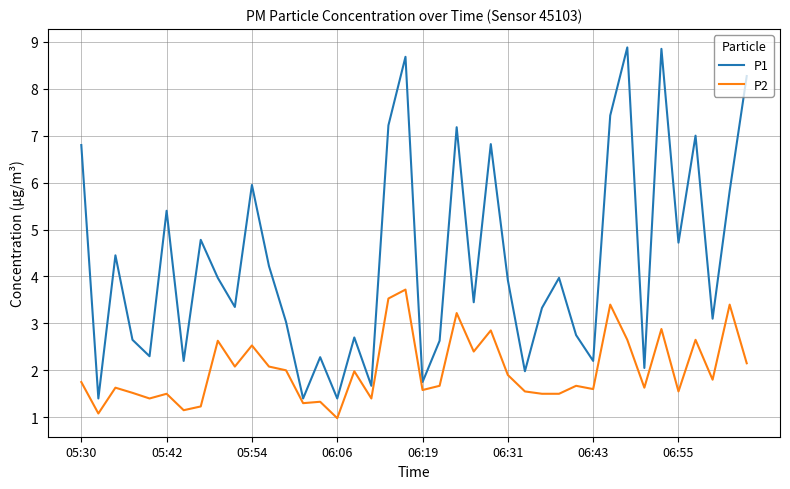

What is the lowest value of the P1 series?

1.4